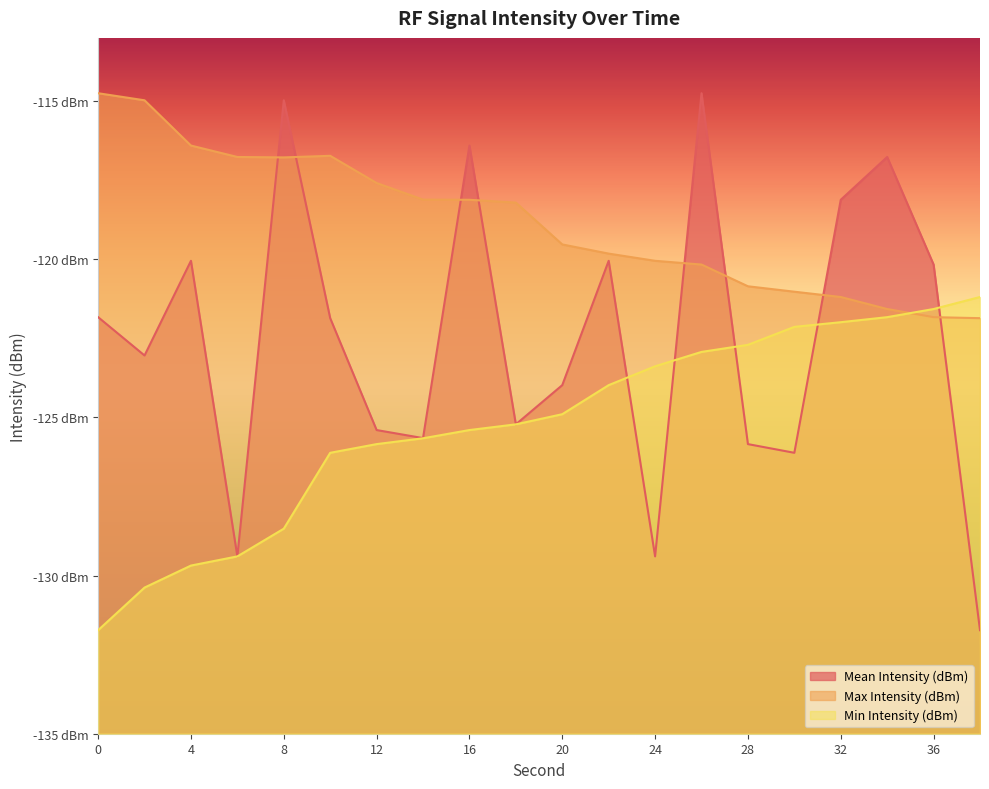

What are all the series names shown in the legend?

Mean Intensity (dBm), Max Intensity (dBm), Min Intensity (dBm)